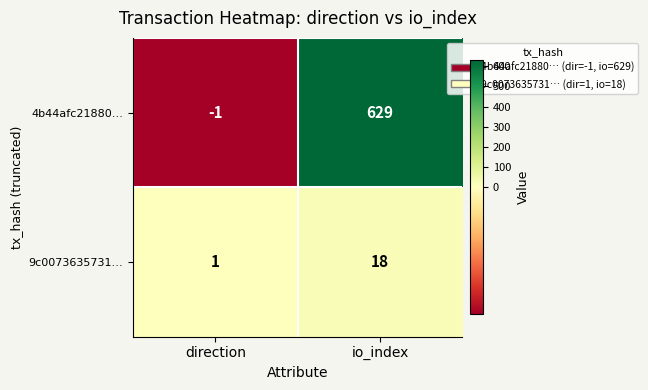

Rank the series at direction from lowest to highest value.

4b44afc21880…, 9c0073635731…